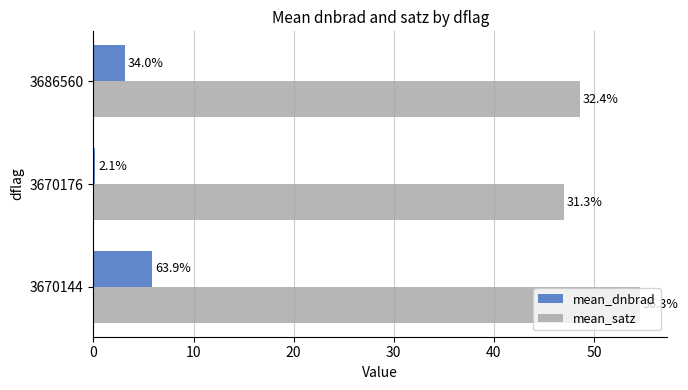

What are all the series names shown in the legend?

mean_dnbrad, mean_satz